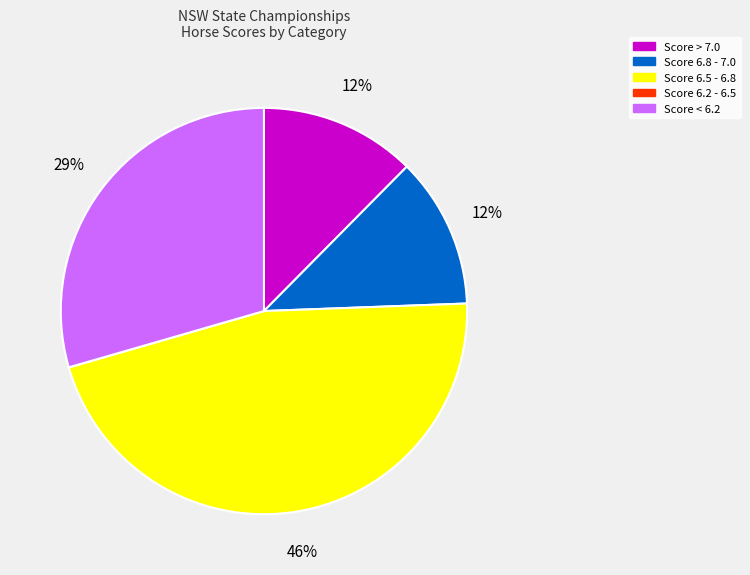

Between Score < 6.2 and Score 6.5 - 6.8, which is larger?

Score 6.5 - 6.8